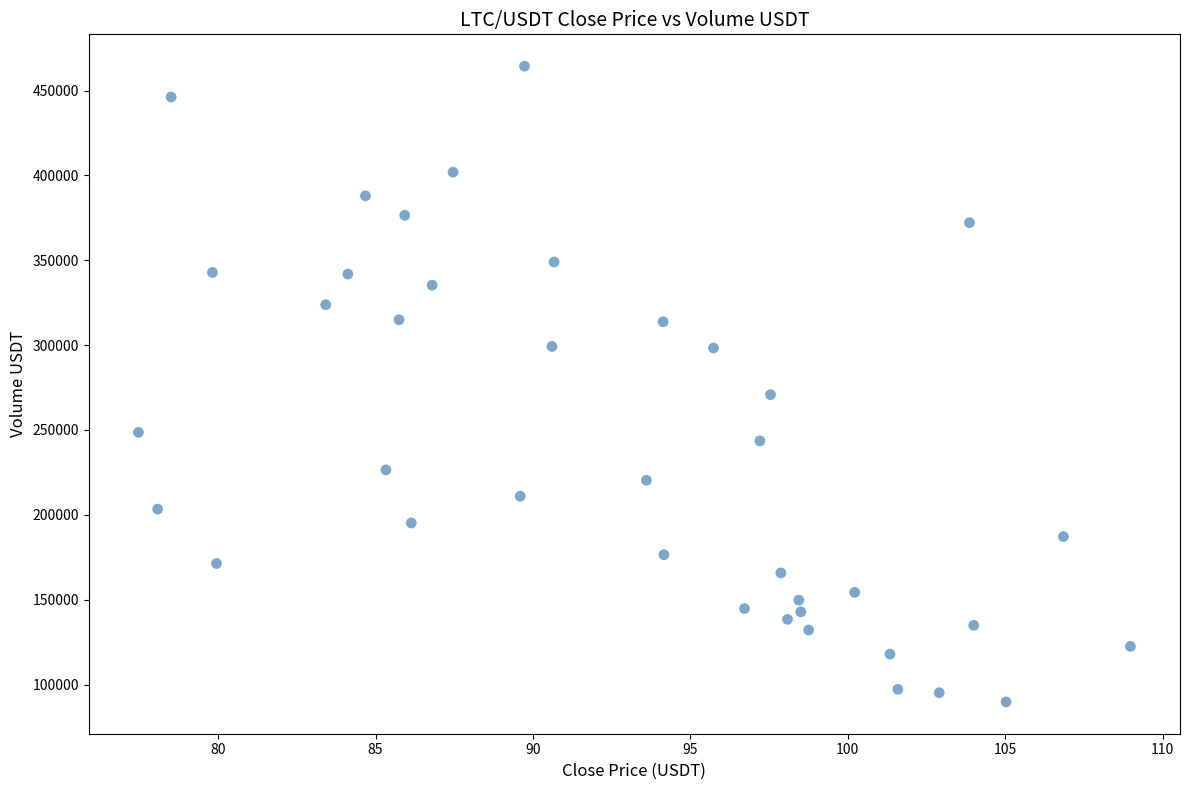

What Y value in the scatter plot is closest to 277064?

270811.3